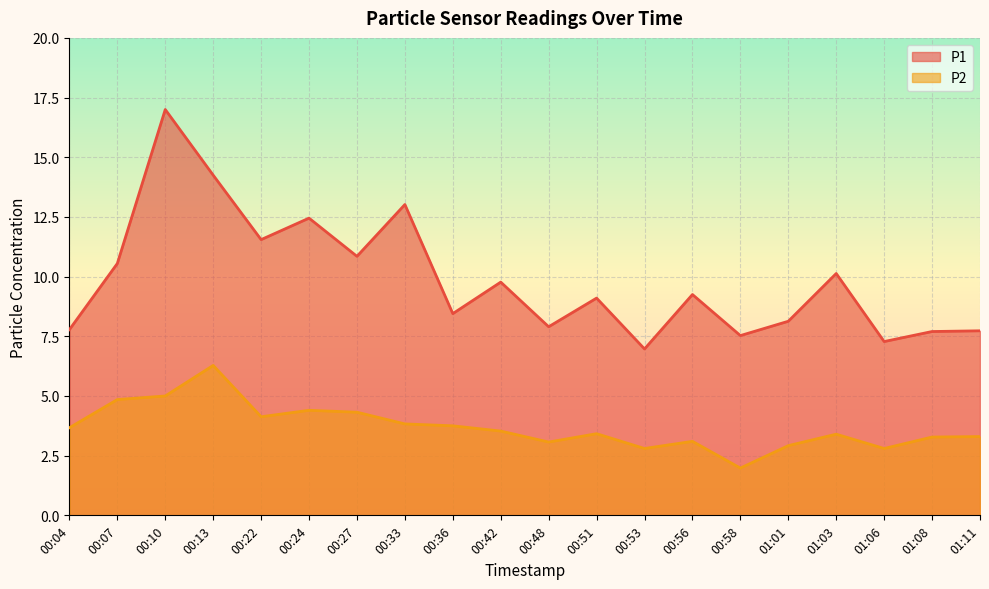

Is it true that P1 equals 7.9 at 00:48?

True